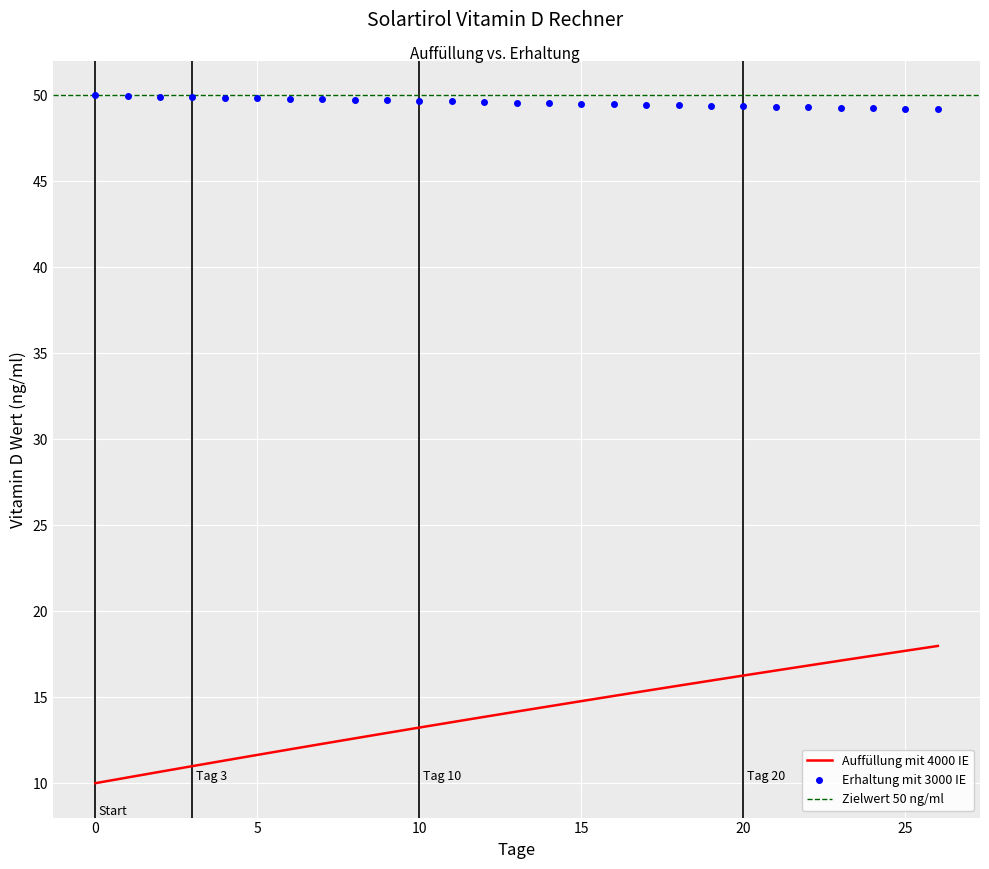

What is the spread (max minus min) of values at 14?

35.1